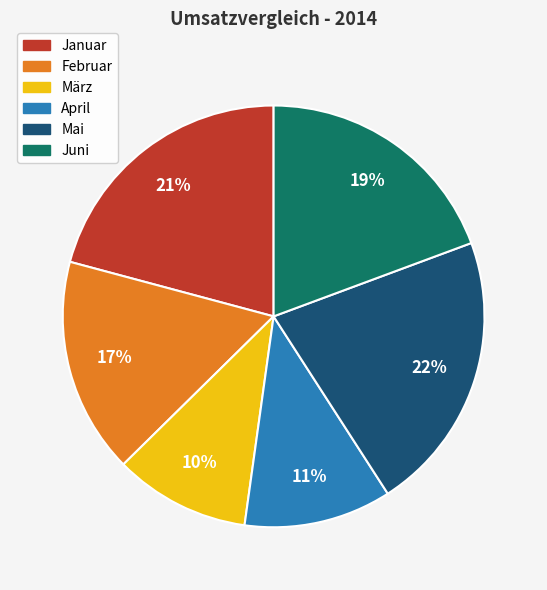

Between Juni and Mai, which is larger?

Mai